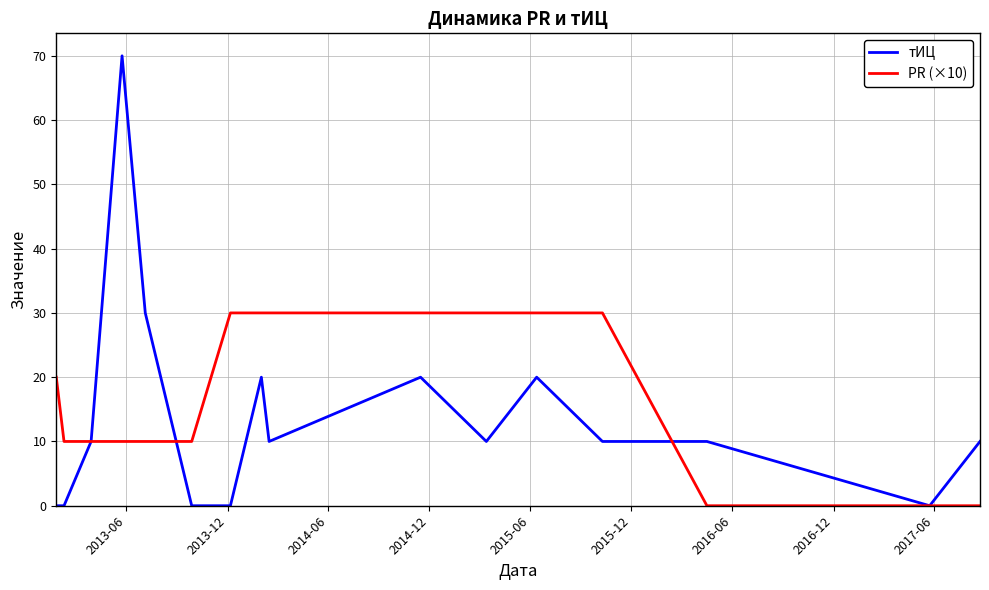

Does the chart have visible grid lines?

Yes